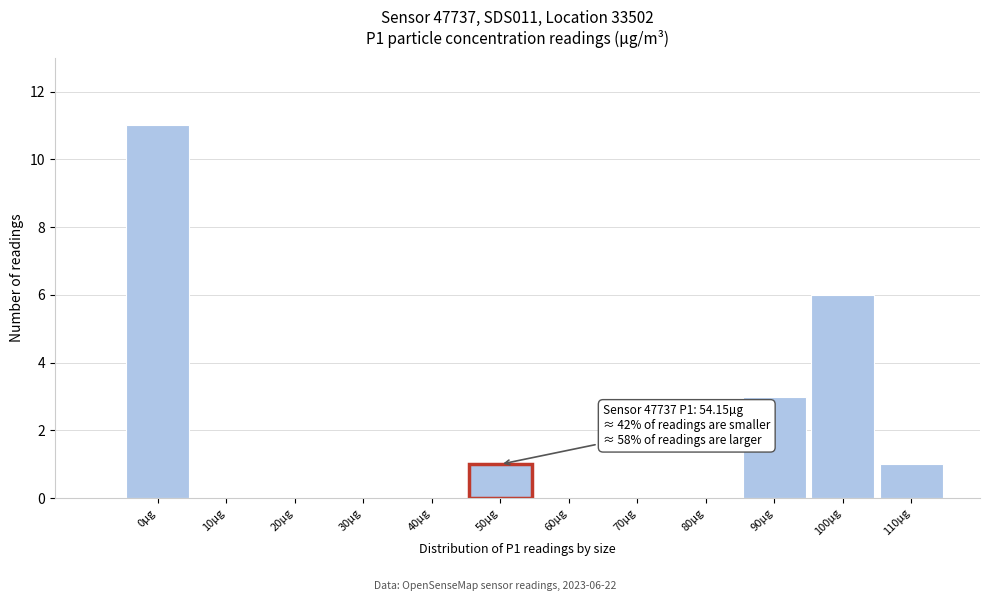

Reading right to left, what are all the values shown in this chart?

110µg=1	100µg=6	90µg=3	80µg=0	70µg=0	60µg=0	50µg=1	40µg=0	30µg=0	20µg=0	10µg=0	0µg=11